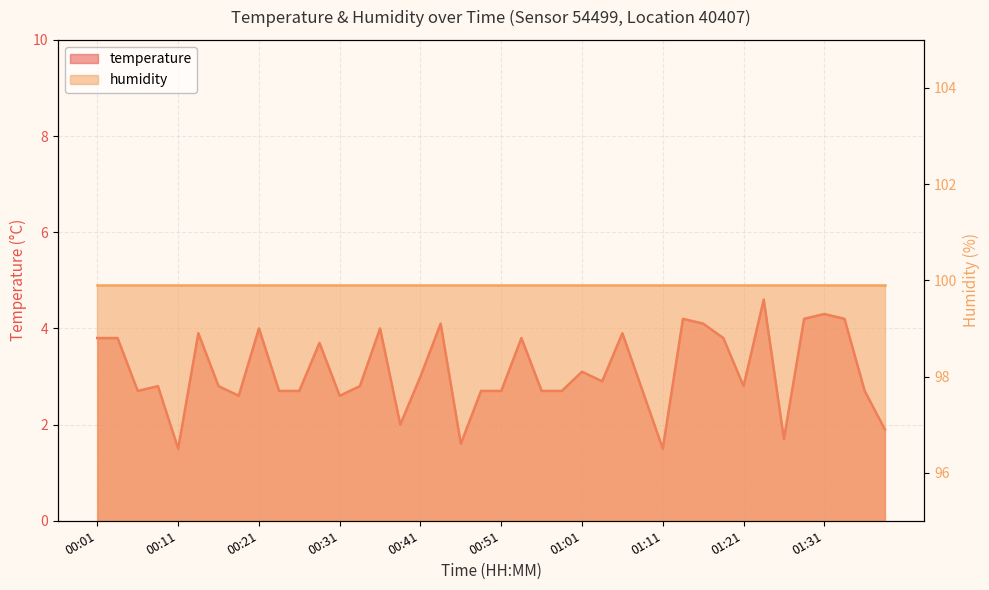

What is the label of the 11th point from the left?

00:26